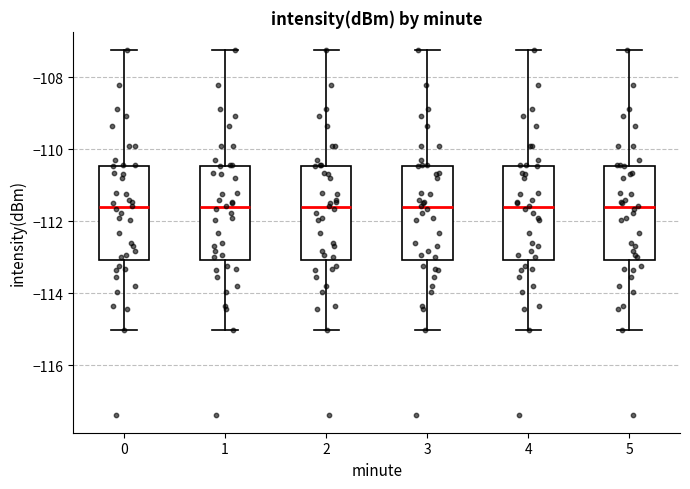

Reading left to right, transcribe this box plot: for each box, give where its median line is, the range the box spans, and where its two whiskers end, as read against the y-axis. The values are not printed on the chart, so give them approximately, as read against the axis.

0: median -111.6, box -113.0 to -110.4, whiskers -115.0 to -107.2
1: median -111.6, box -113.0 to -110.4, whiskers -115.0 to -107.2
2: median -111.6, box -113.0 to -110.4, whiskers -115.0 to -107.2
3: median -111.6, box -113.0 to -110.4, whiskers -115.0 to -107.2
4: median -111.6, box -113.0 to -110.4, whiskers -115.0 to -107.2
5: median -111.6, box -113.0 to -110.4, whiskers -115.0 to -107.2